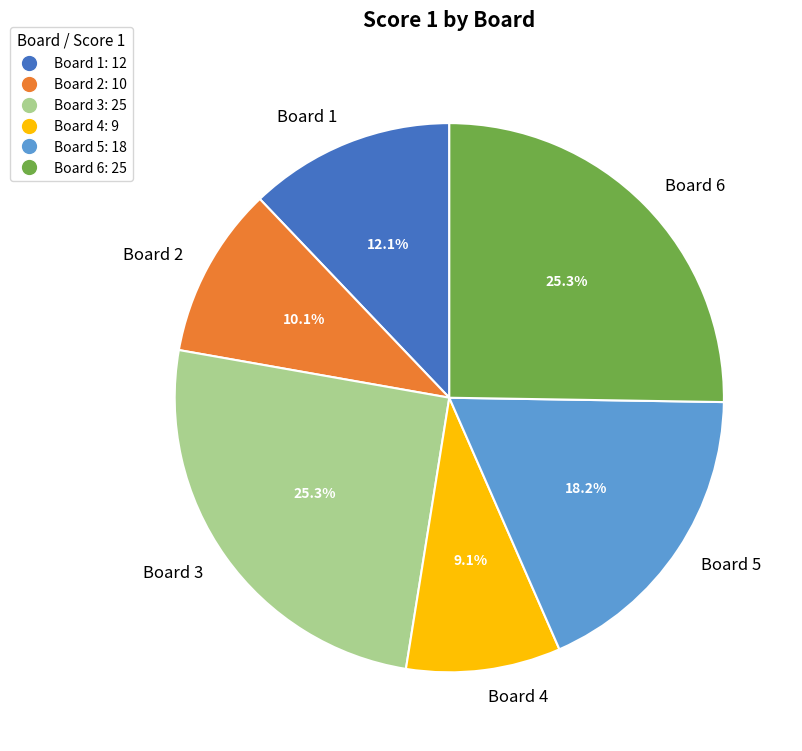

Is Board 2 the majority of the pie?

No